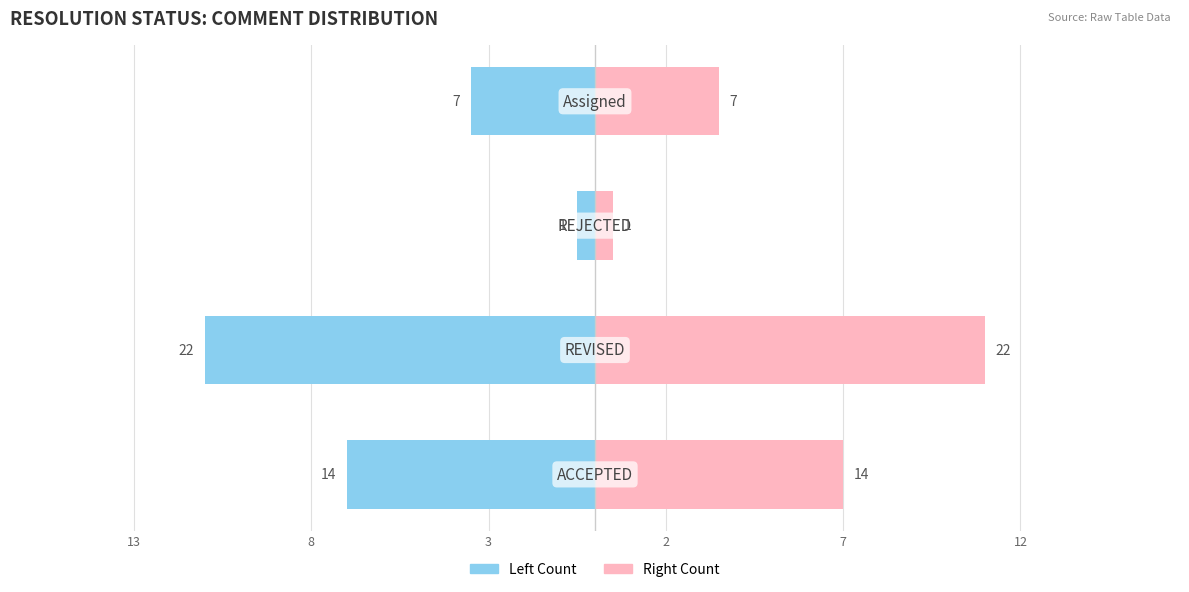

Does the chart contain stacked bars?

No